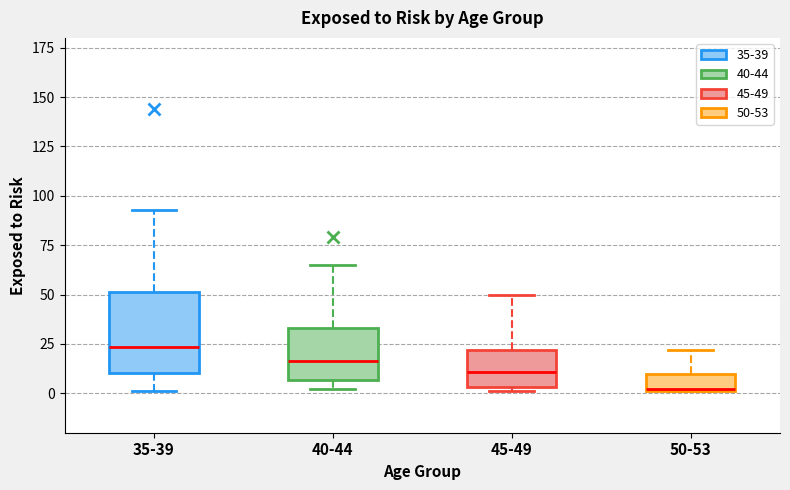

Comparing the boxes themselves (not the whiskers), which one is the tallest?

35-39